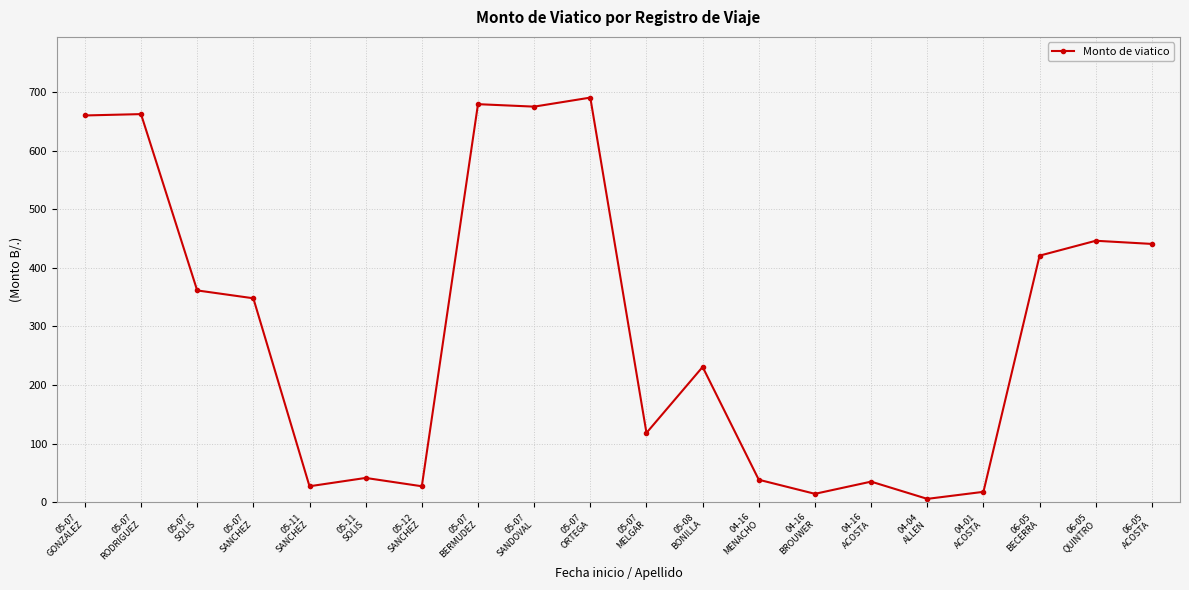

Approximately how many times larger is the value at 05-07
GONZALEZ compared to 04-16
ACOSTA?

18.6